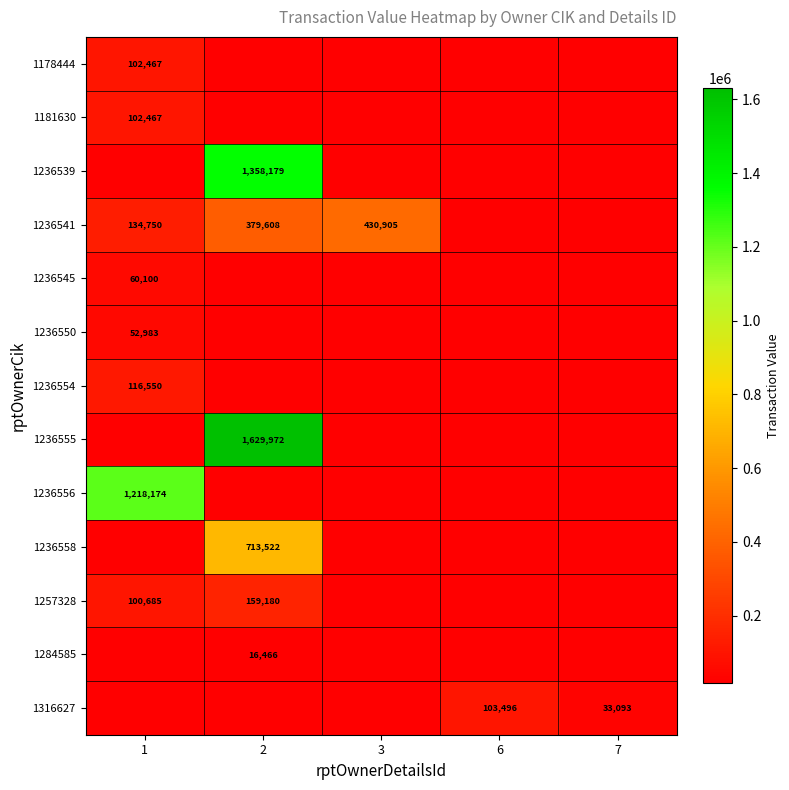

True or false: 1257328 has a value of 79737 at 2.

False